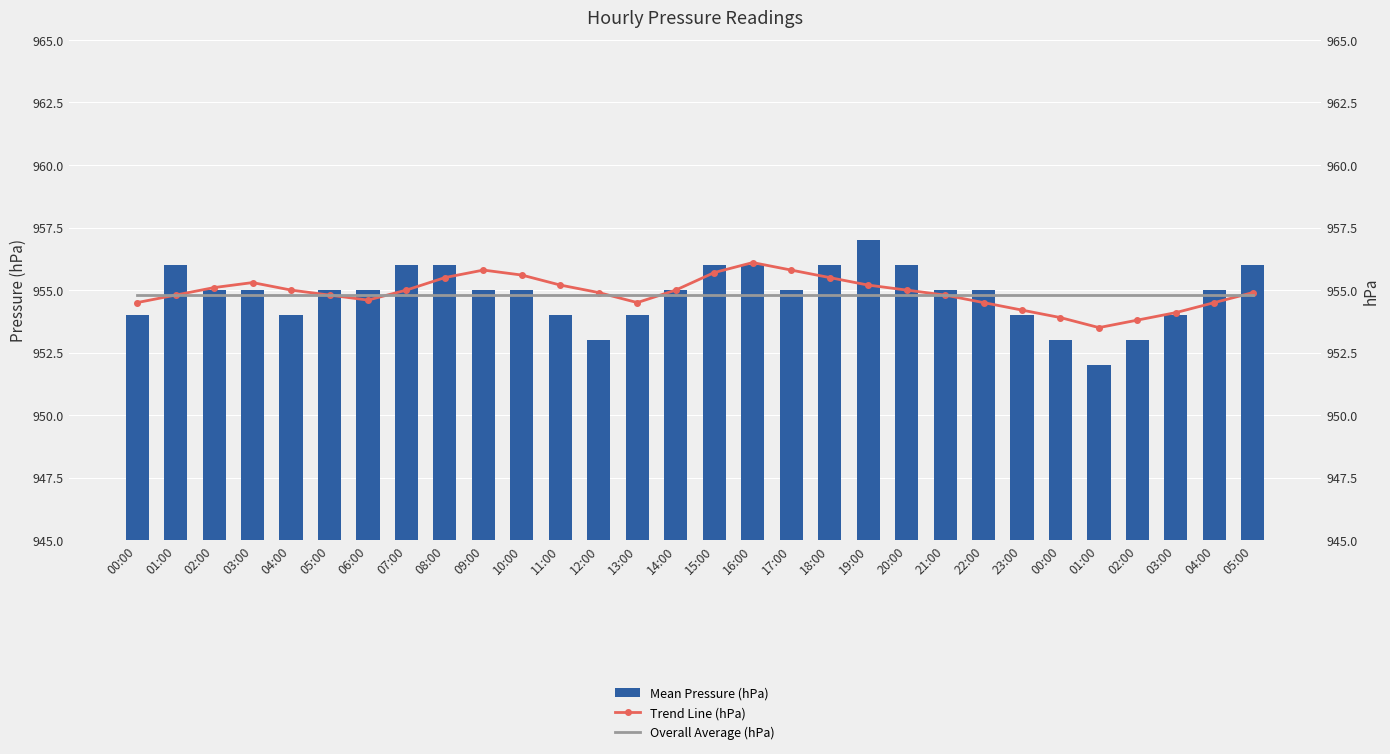

What are all the series names shown in the legend?

Mean Pressure (hPa), Trend Line (hPa), Overall Average (hPa)